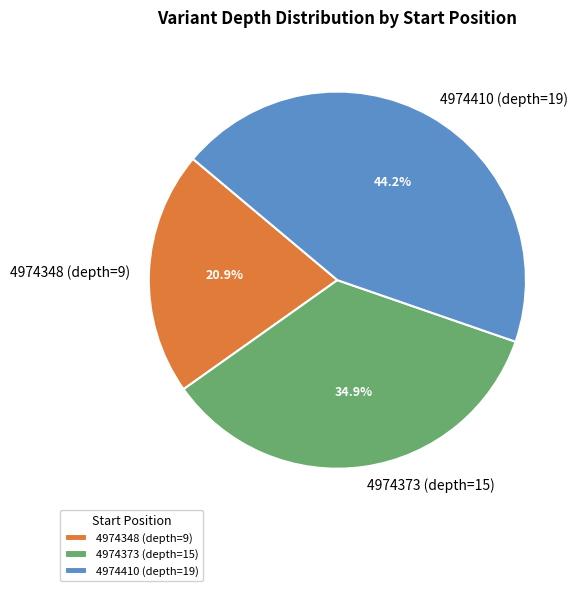

Approximately how many times larger is the value at 4974373 (depth=15) compared to 4974410 (depth=19)?

0.8